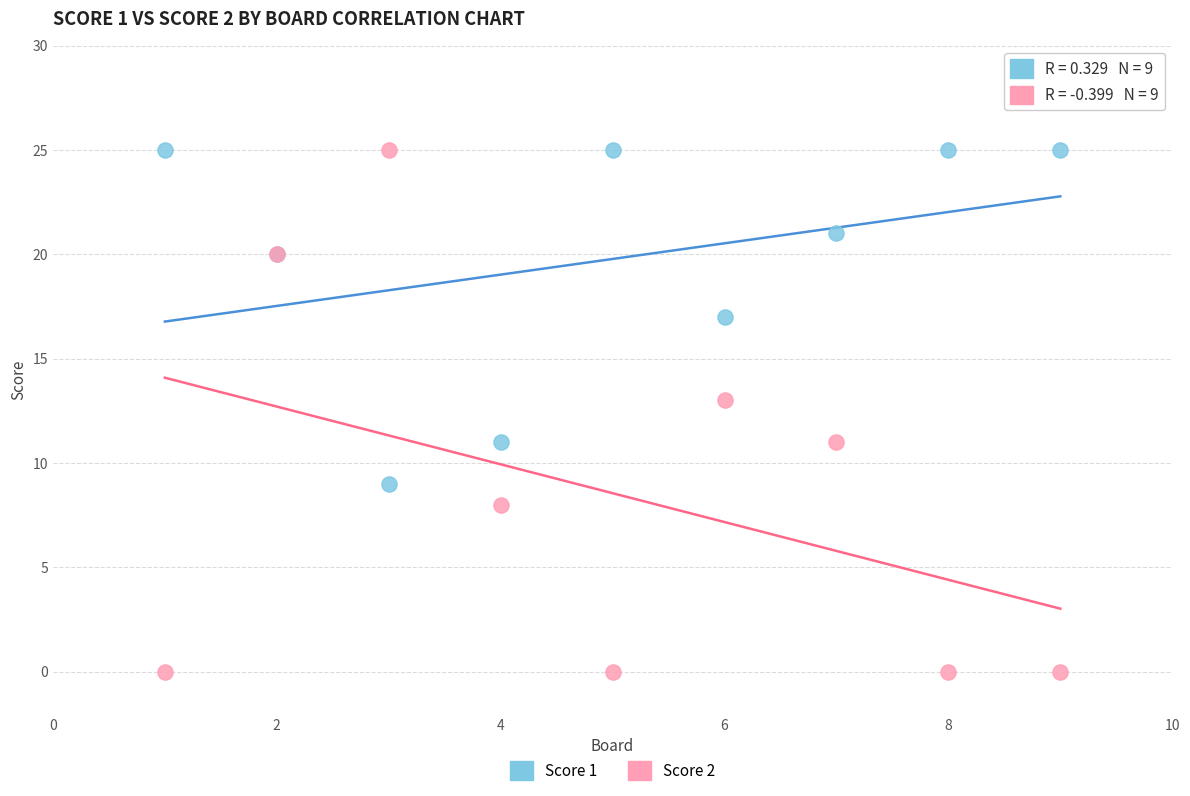

What is the X range (max minus min) for the scatter plot?

8